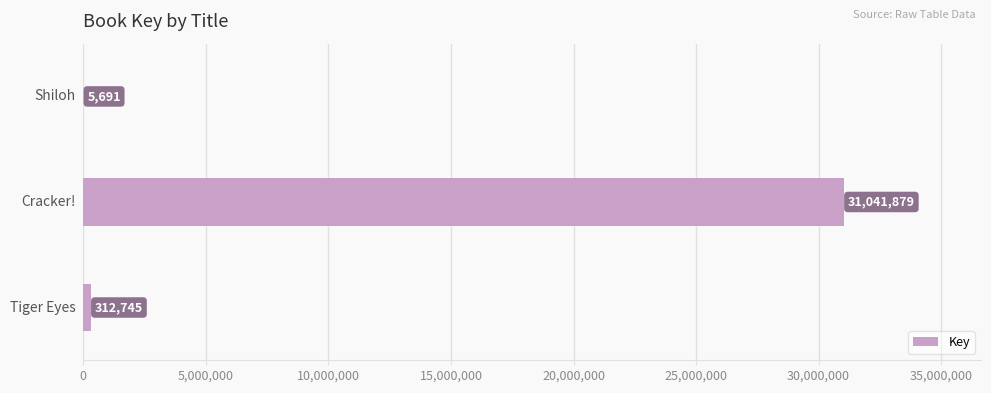

What is the sum of all values?

31360315